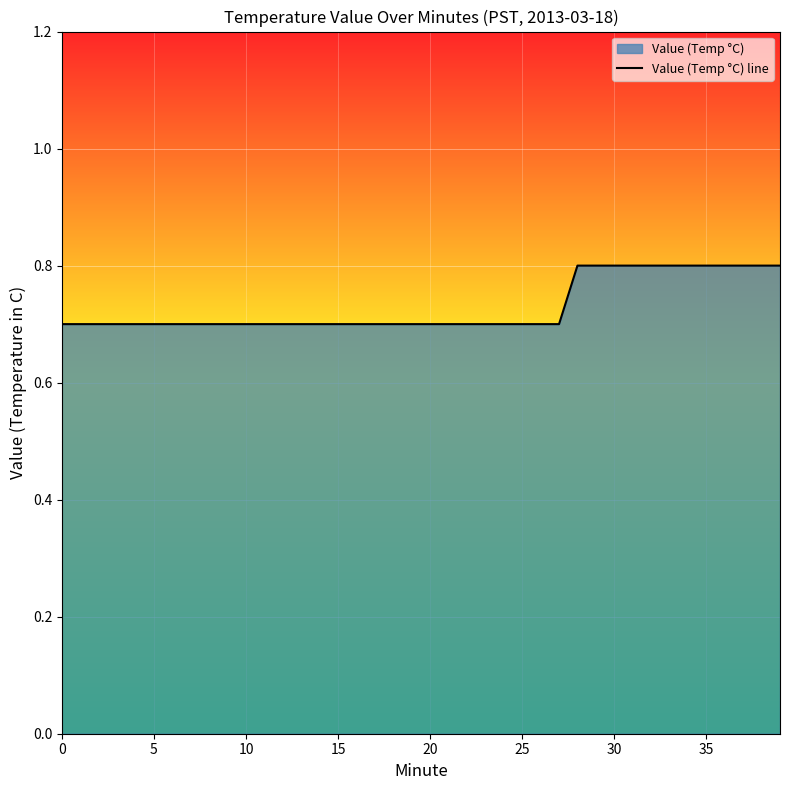

What is the approximate value at 35?

0.8